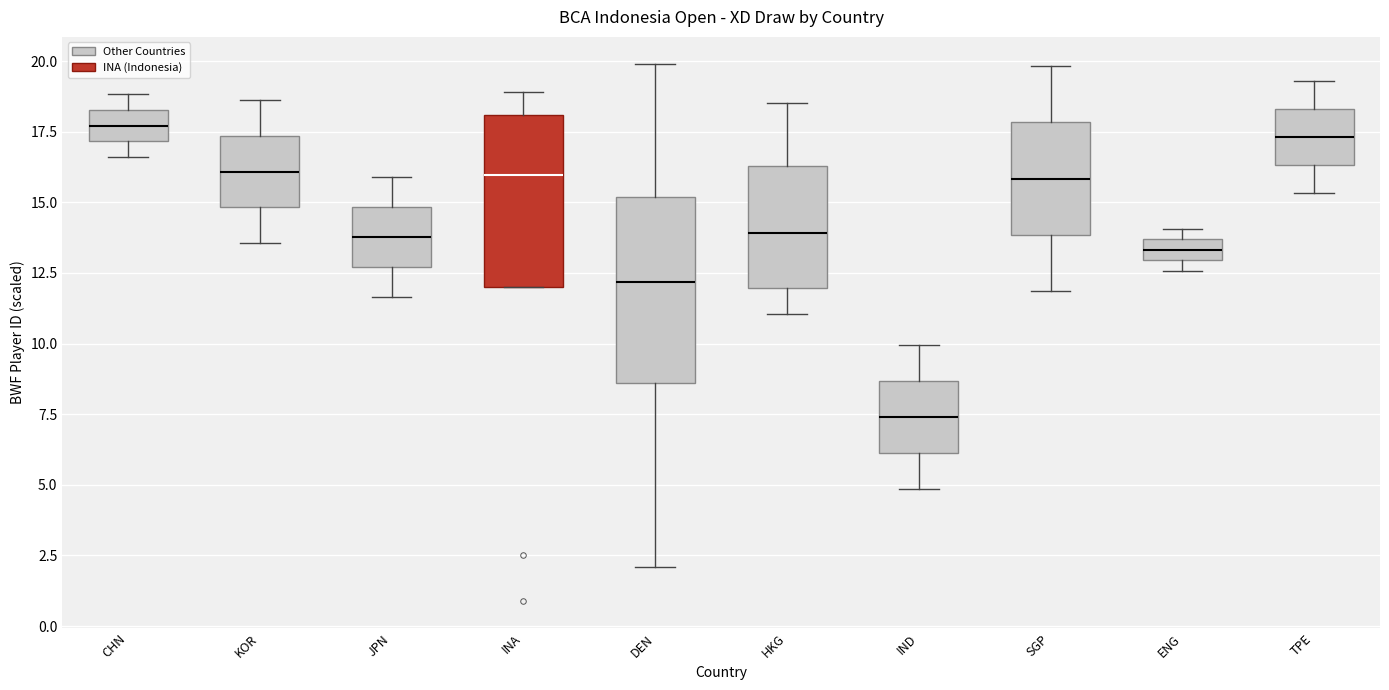

Where does the median line of the box for TPE sit on the y-axis? The values are not printed on the chart, so give them approximately, as read against the axis.

17.5